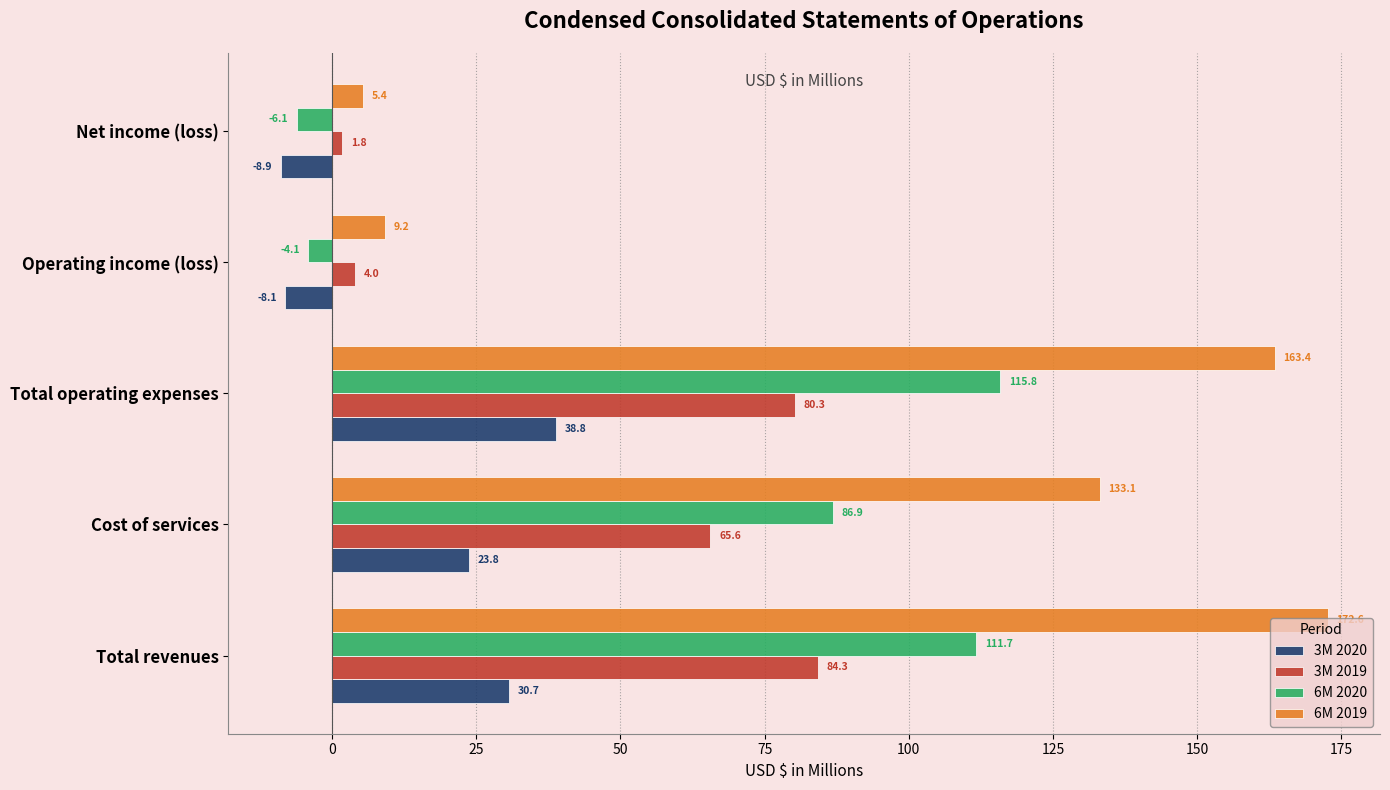

Which series has the widest spread of values?

6M 2019